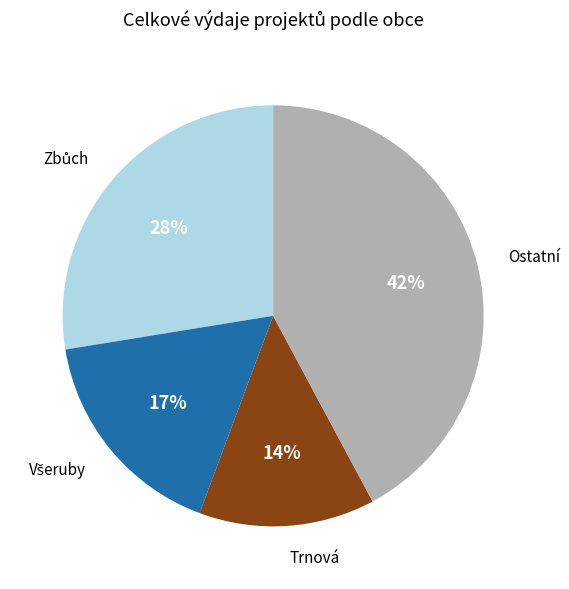

To the nearest percent, what is the average slice percentage?

25%